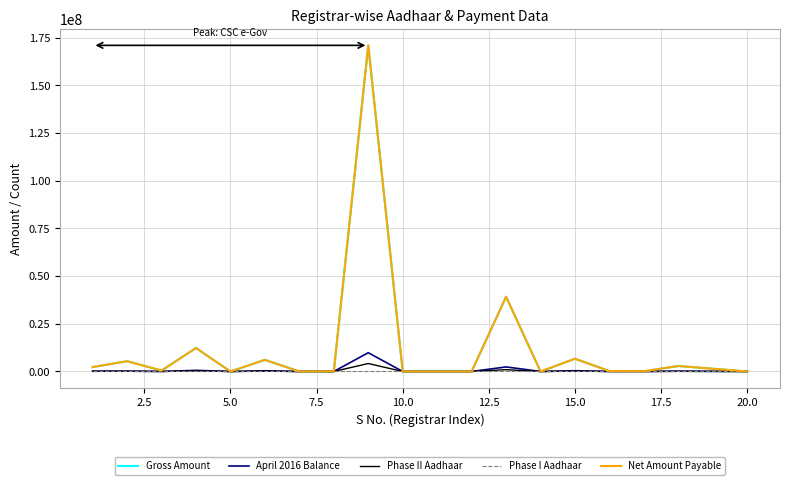

Is this an area chart (filled region under the line)?

No